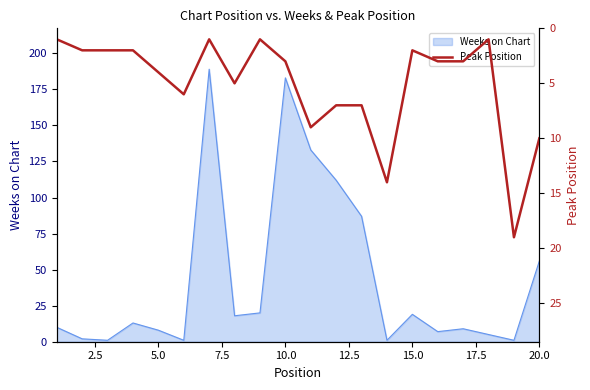

What is the maximum value for Weeks on Chart?

189